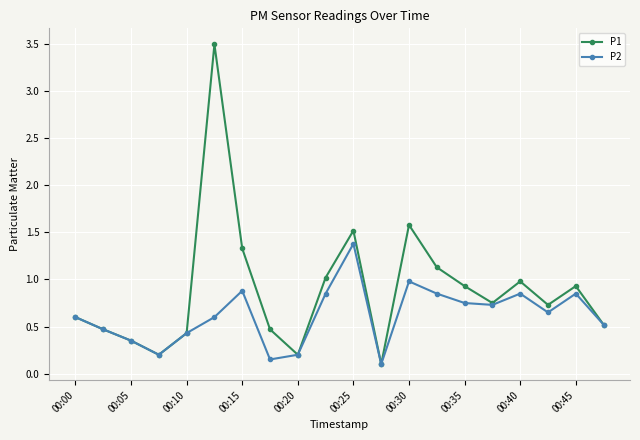

In P2, how many points are lower than both neighbors (excluding endpoints)?

5